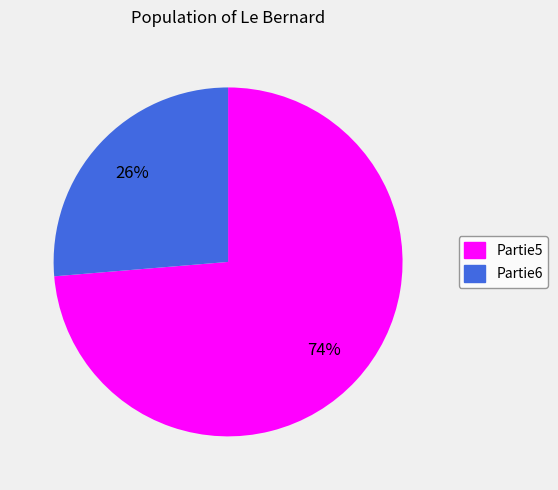

Count the number of slices in the pie.

2